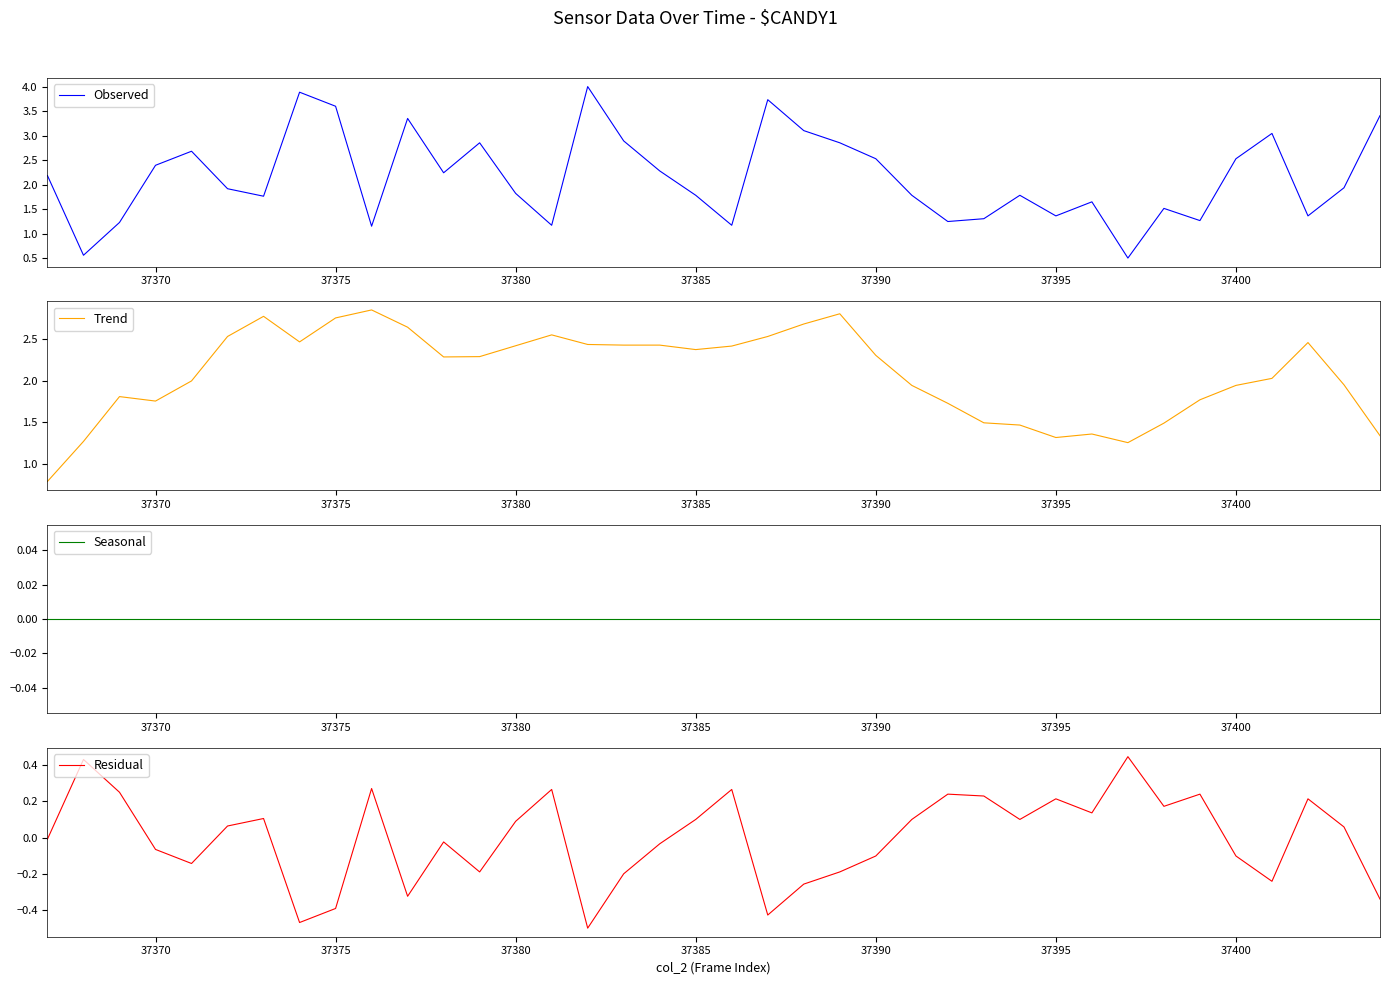

True or false: Trend and Residual intersect in this chart.

False